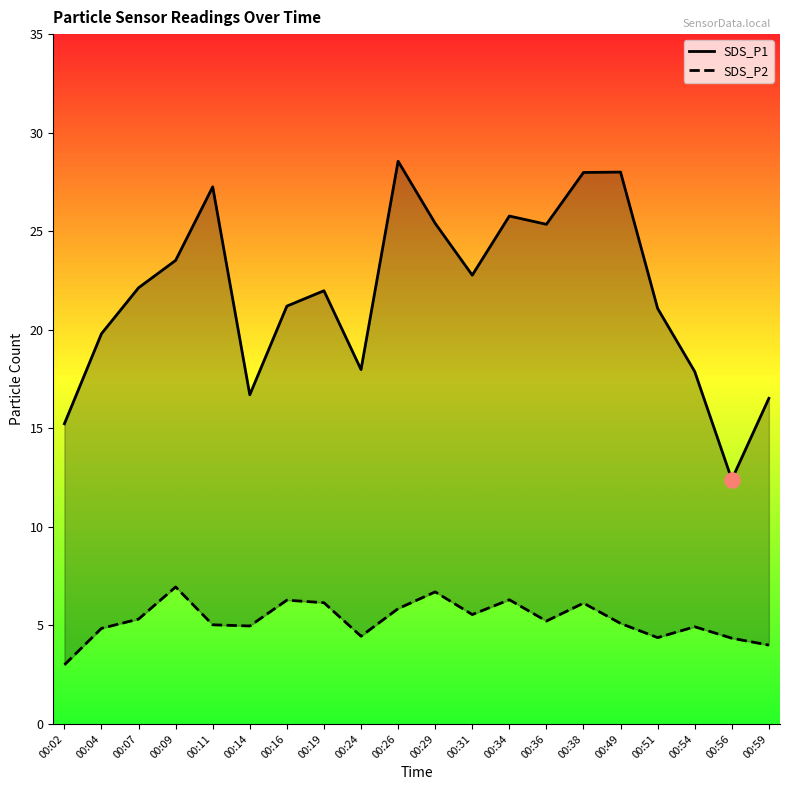

At which category is the sum across all series the highest?

00:26